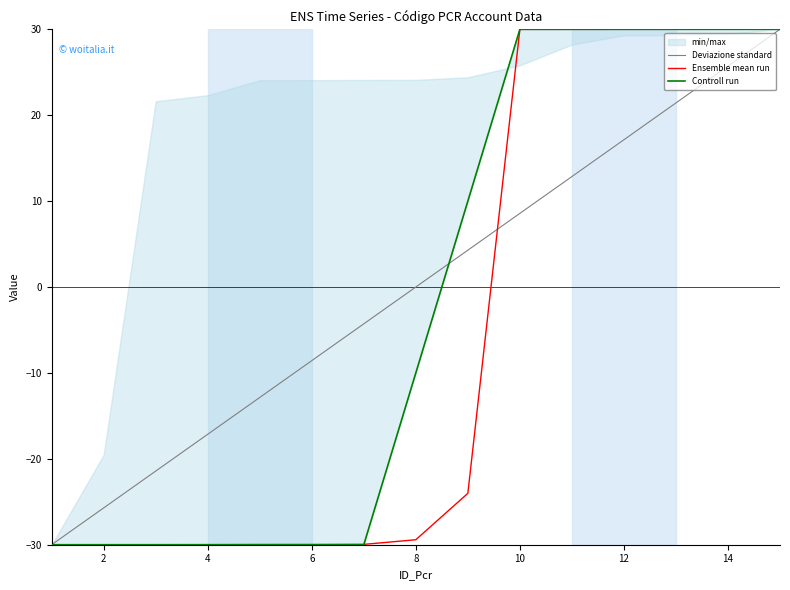

Count the number of categories in the chart.

15